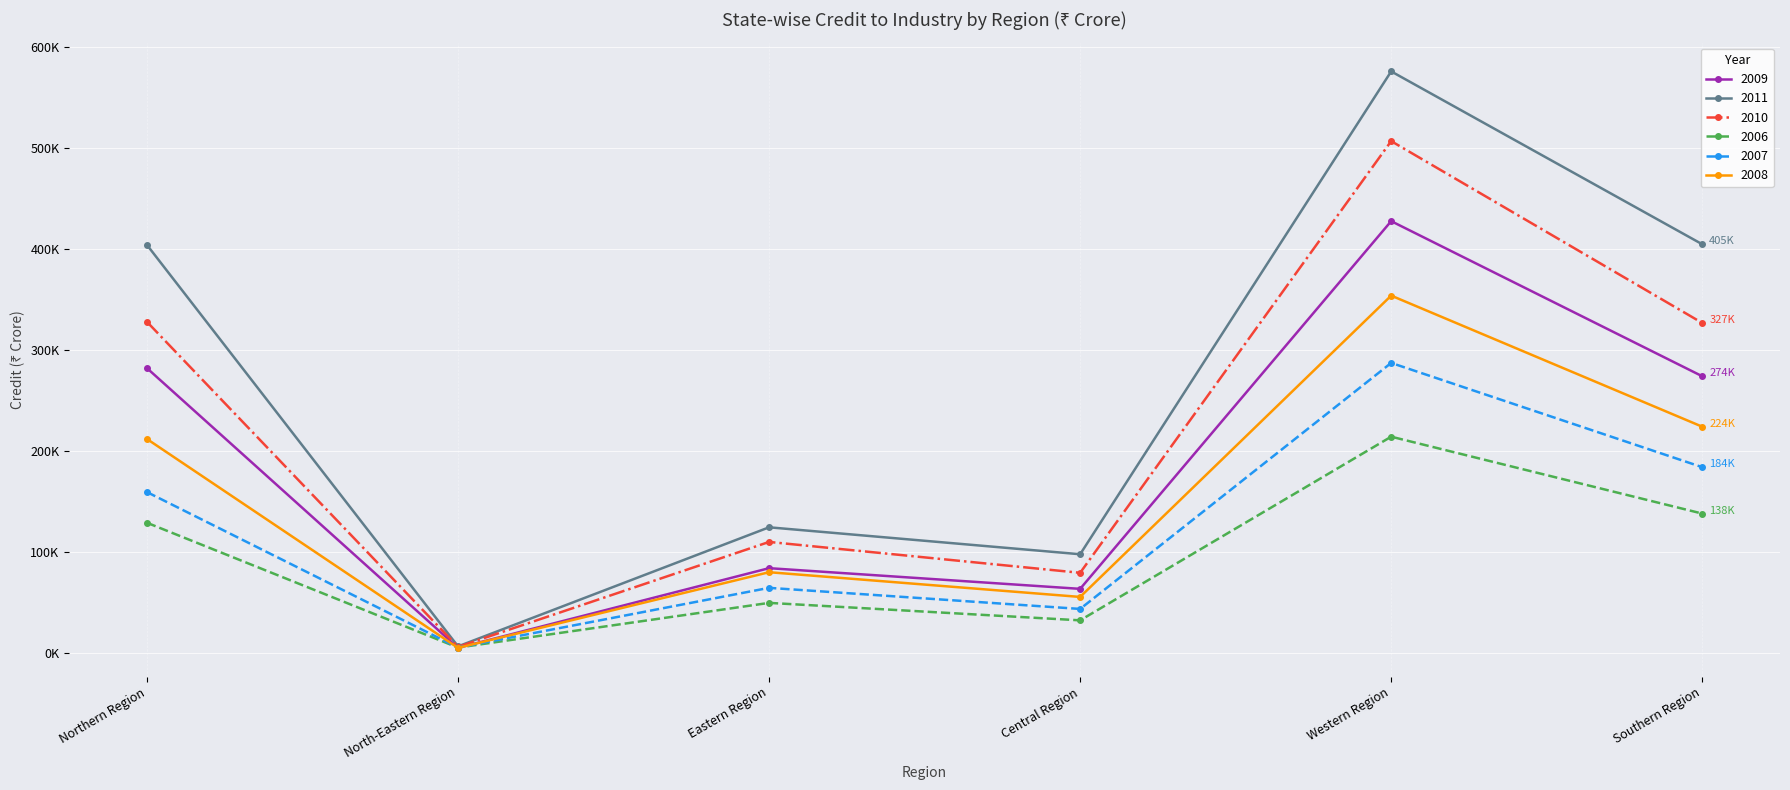

Reading right to left, list all the values displayed in this chart.

2009: 273800	427500	63100	83600	4600	281800
2011: 404600	575900	97400	124100	6100	403900
2010: 326600	506800	79000	109600	5600	327700
2006: 137700	213900	31900	49200	4900	128600
2007: 183700	287000	43200	64100	4900	159000
2008: 223800	353700	55100	79600	4600	211600